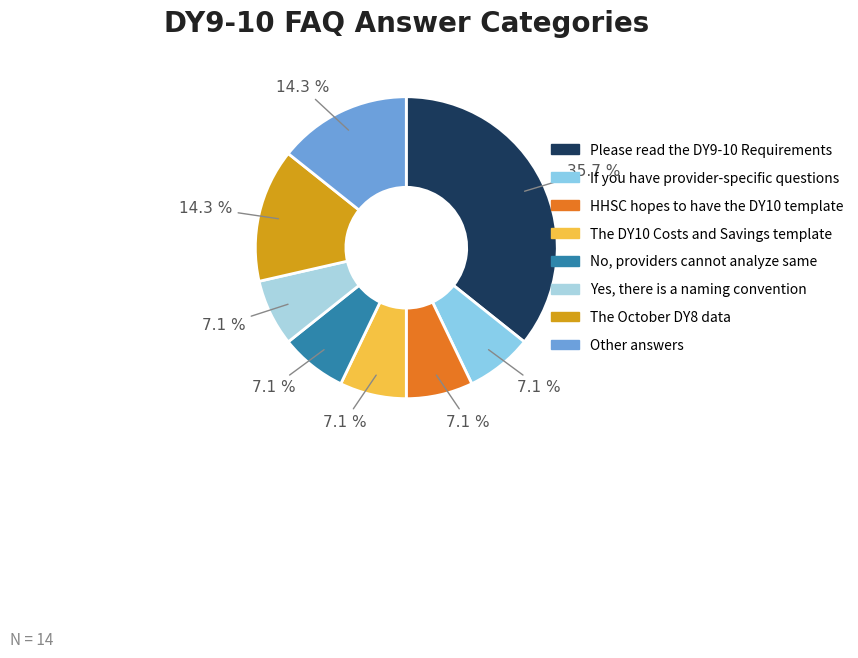

To the nearest percent, what is the combined percentage of No, providers cannot analyze same and Other answers?

21%